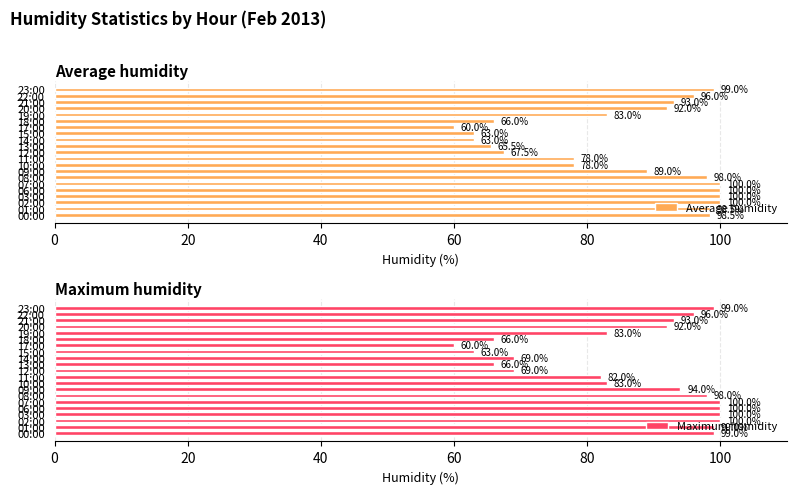

List the series in order of their overall mean, lowest first.

Average humidity, Maximum humidity